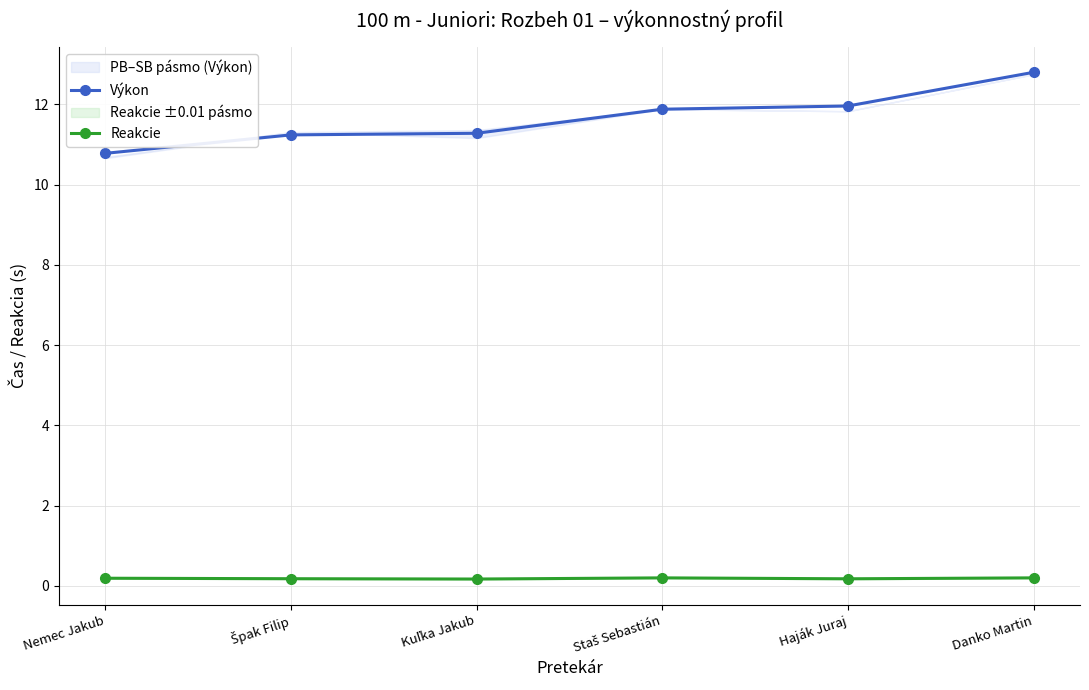

Between Staš Sebastián and Danko Martin, which series saw the biggest shift?

Výkon